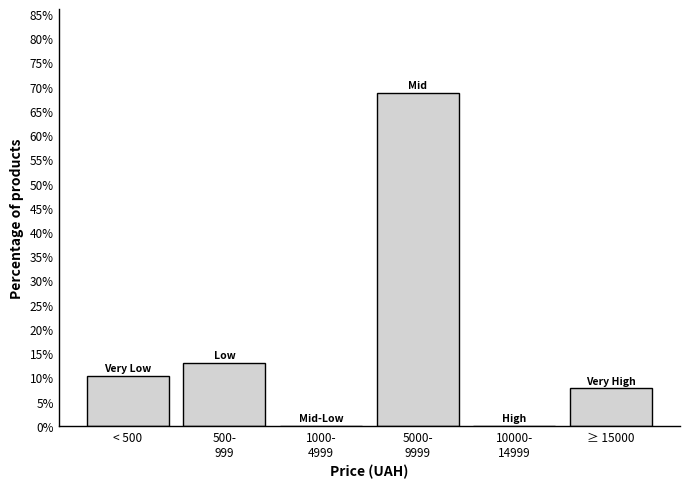

What value does the data have at ≥ 15000?

7.8